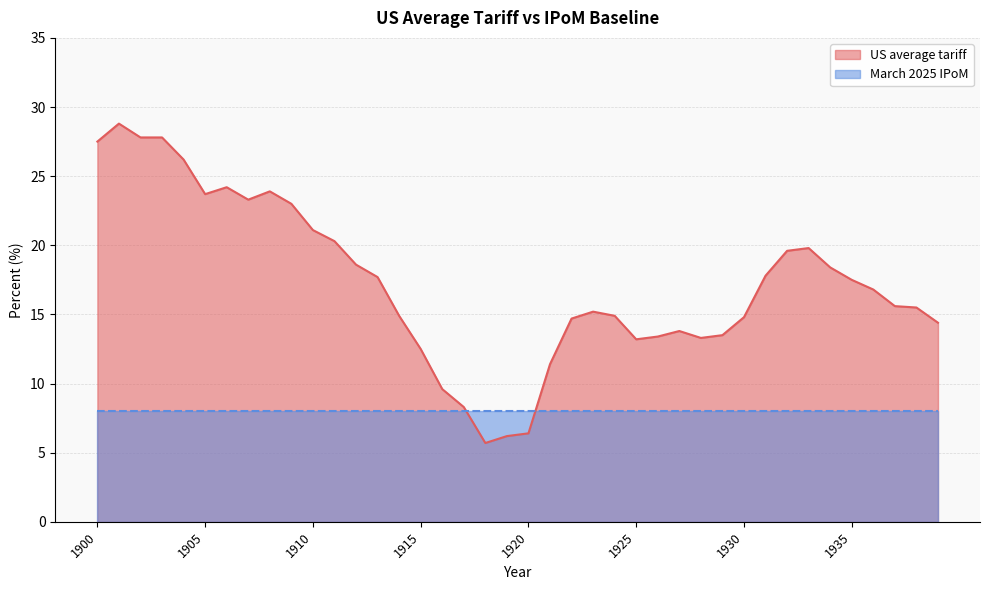

Between 1927 and 1929, which is larger?

1927